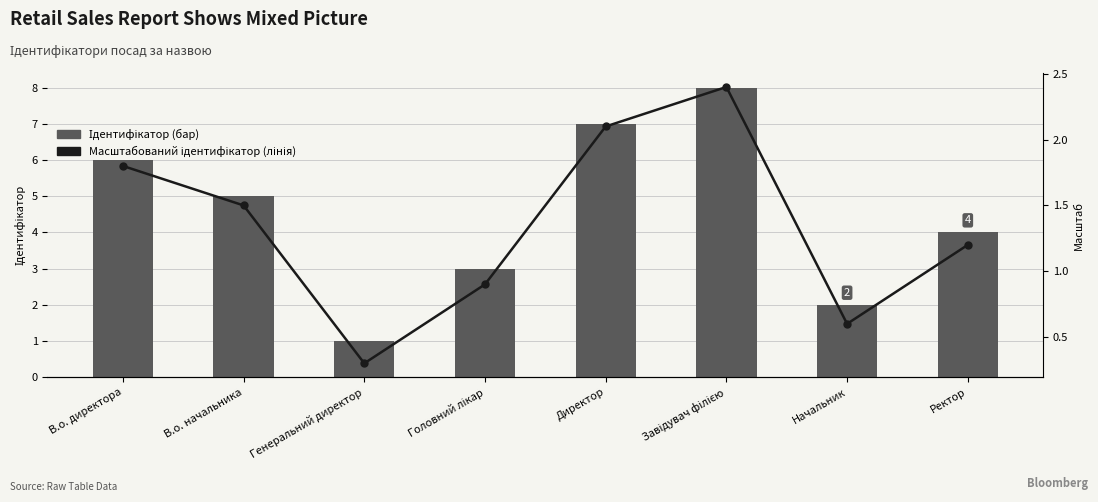

Which series has the largest total across all categories?

Ідентифікатор (бар)